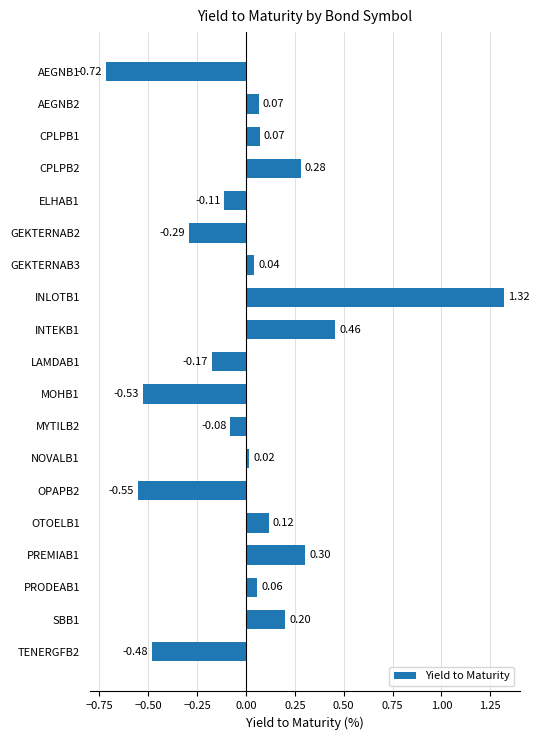

Where is the data nearest to the value 0?

NOVALB1